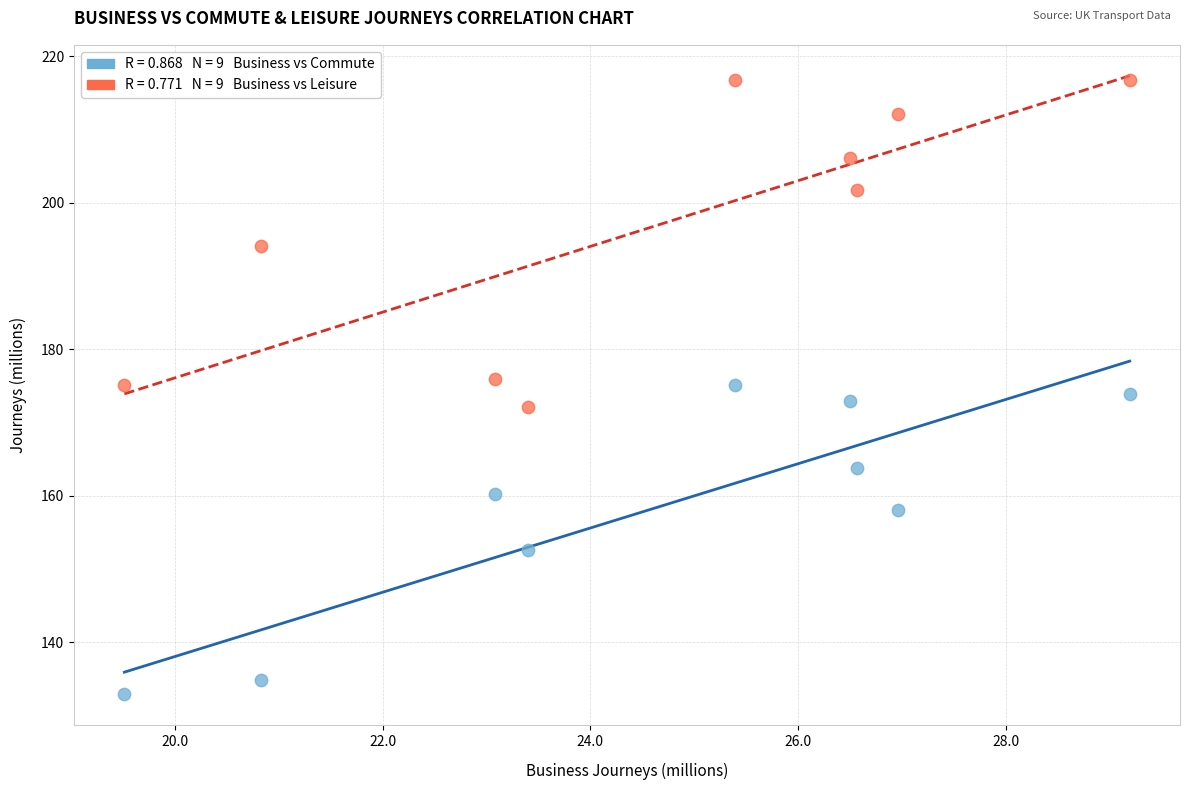

Across all data points, what is the range of Y values (max minus min)?

83.9